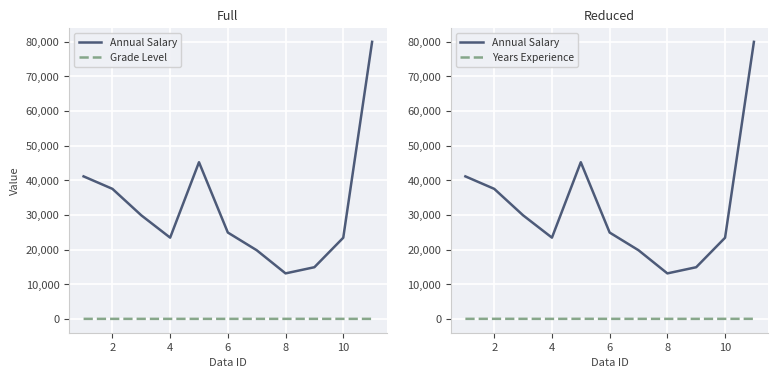

After their last crossing, which series has the higher values: Grade Level or Years Experience?

Years Experience